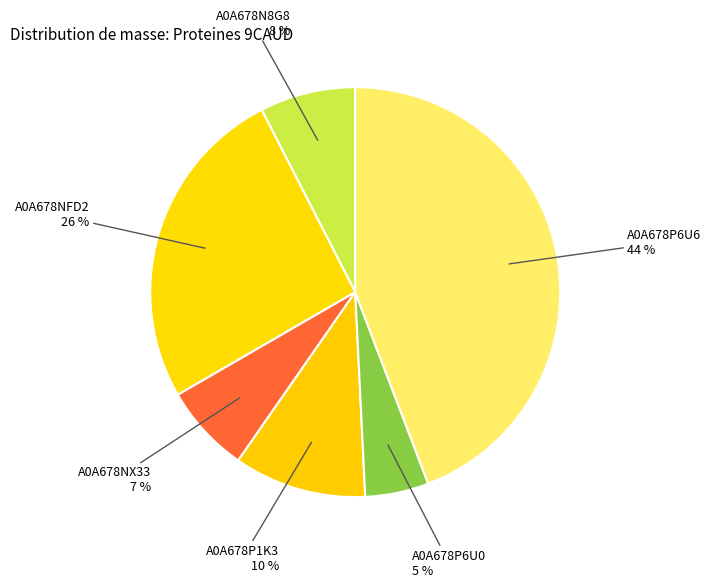

How many segments does this pie chart have?

6